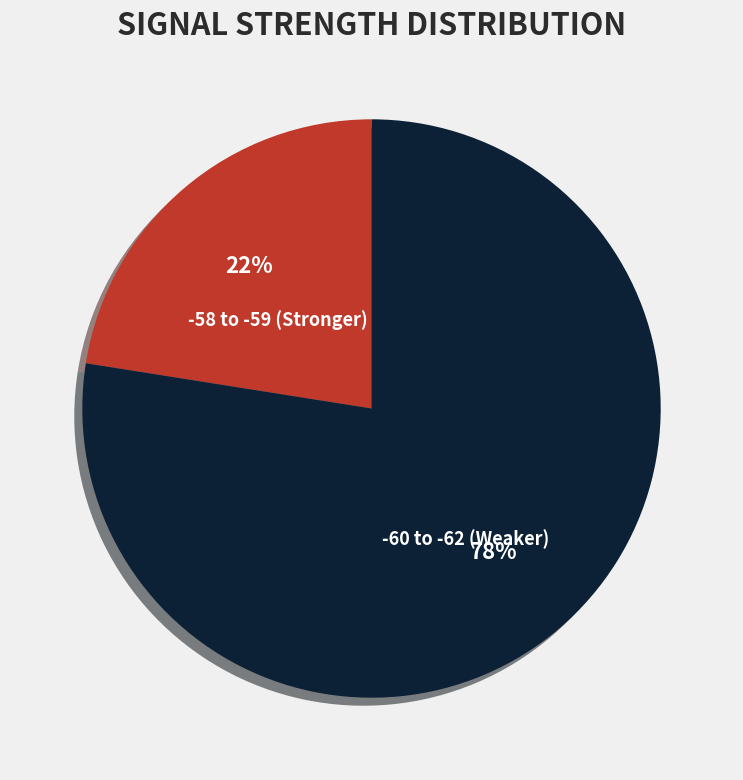

True or false: -58 to -59 (Stronger) accounts for 29% of the total.

False